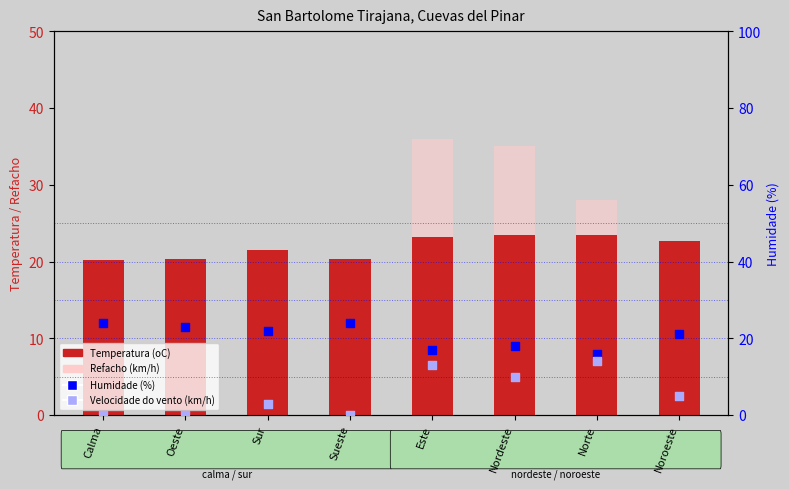

What is the total value across all series at Norte?

81.4